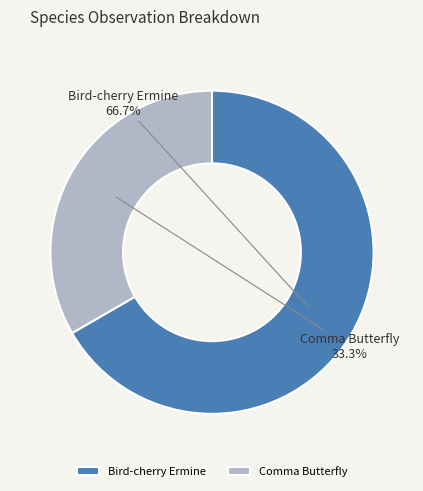

To the nearest percent, what is the difference between the Comma Butterfly and Bird-cherry Ermine slice percentages?

33%